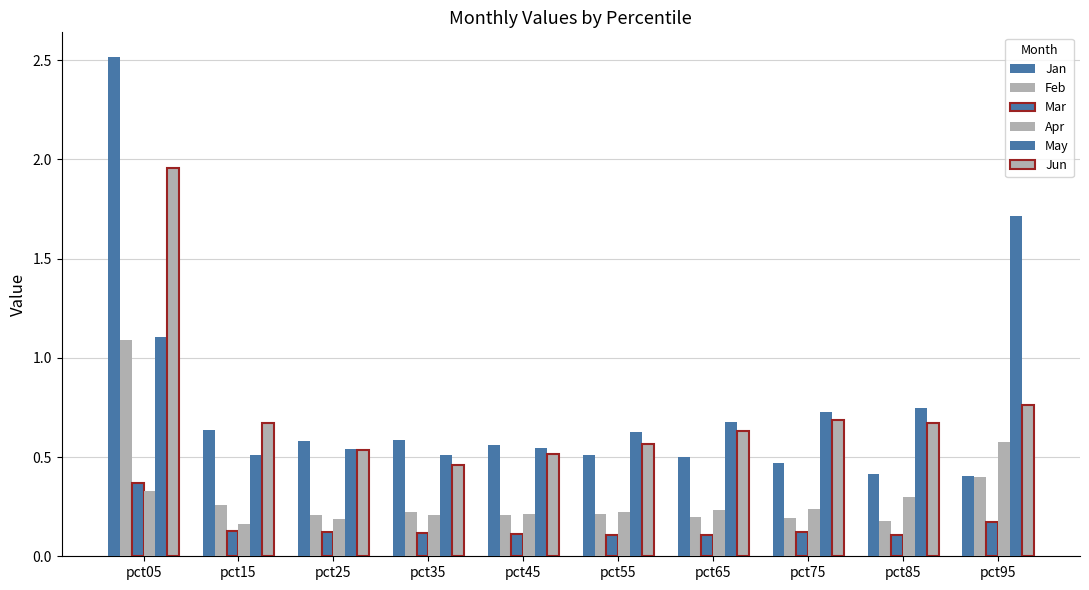

Reading left to right, list all the values displayed in this chart.

Jan: 2.5	0.6	0.6	0.6	0.6	0.5	0.5	0.5	0.4	0.4
Feb: 1.1	0.3	0.2	0.2	0.2	0.2	0.2	0.2	0.2	0.4
Mar: 0.4	0.1	0.1	0.1	0.1	0.1	0.1	0.1	0.1	0.2
Apr: 0.3	0.2	0.2	0.2	0.2	0.2	0.2	0.2	0.3	0.6
May: 1.1	0.5	0.5	0.5	0.5	0.6	0.7	0.7	0.7	1.7
Jun: 2.0	0.7	0.5	0.5	0.5	0.6	0.6	0.7	0.7	0.8